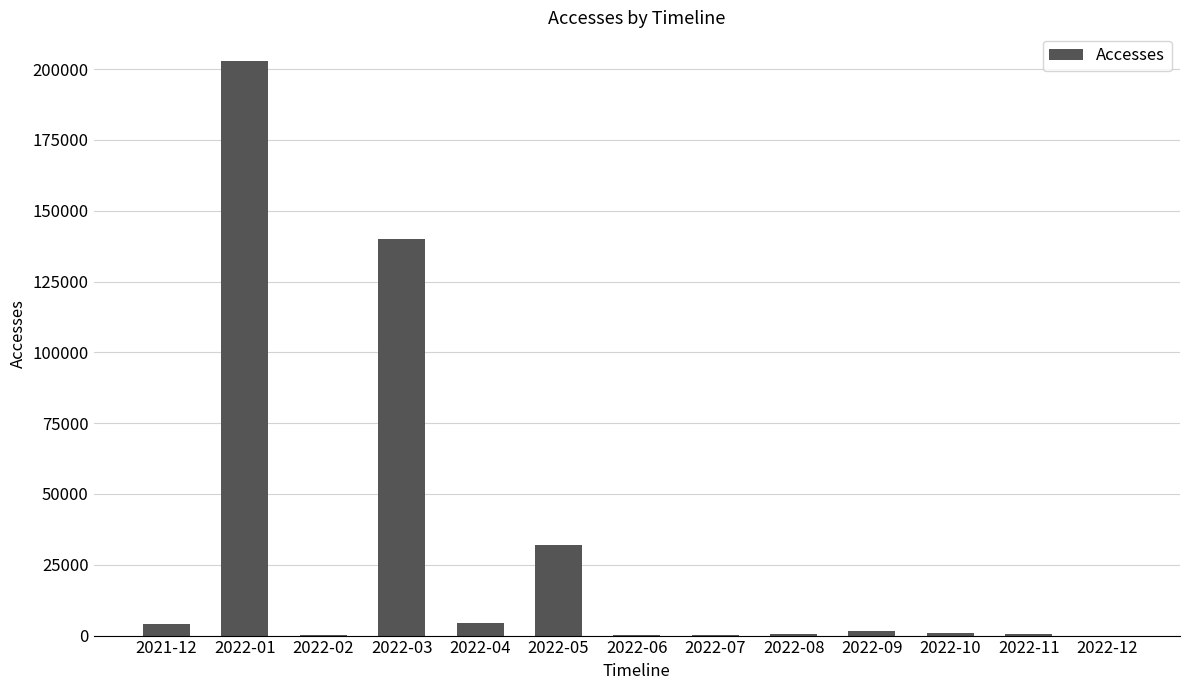

What is the sum of the values at 2022-03 and 2022-06?

140131